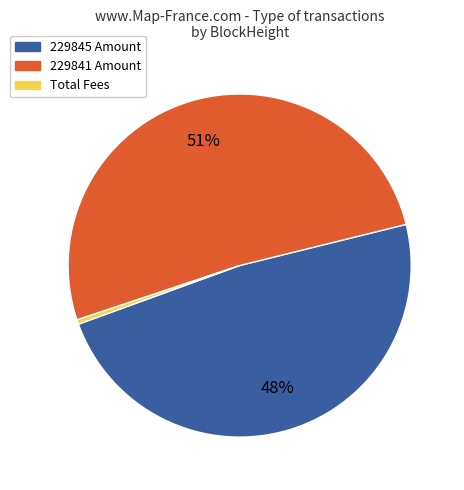

To the nearest percent, what is the average slice percentage?

33%